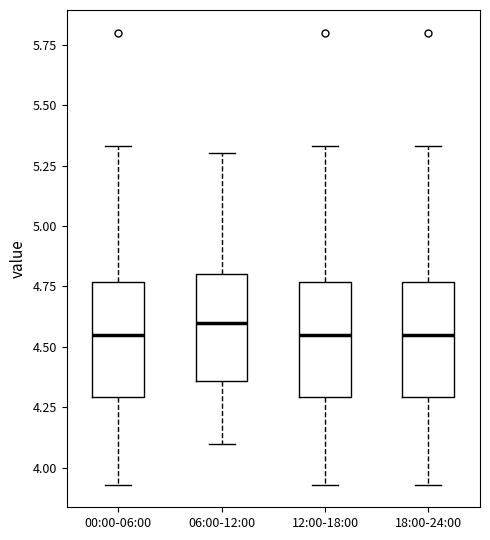

Where does the upper whisker of the box for 12:00-18:00 end on the y-axis? The values are not printed on the chart, so give them approximately, as read against the axis.

5.35